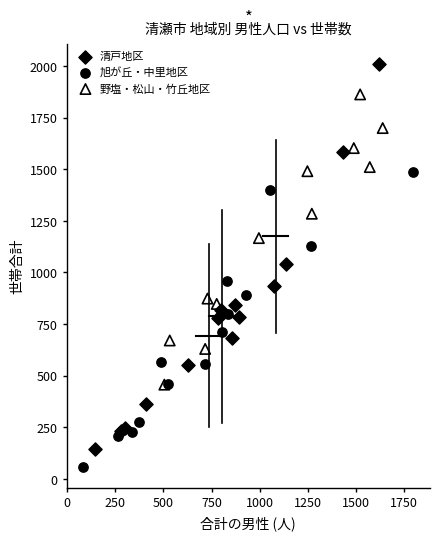

Which series reaches the maximum Y coordinate?

清戸地区